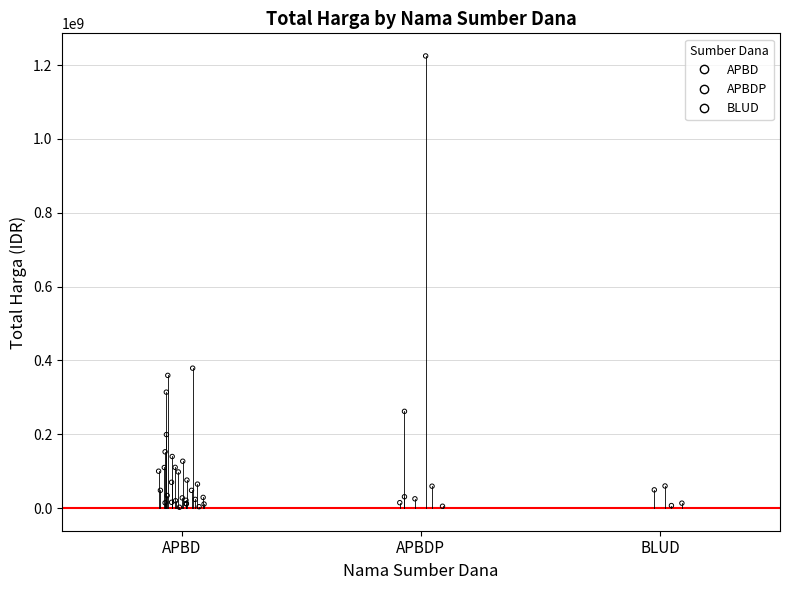

Between APBDP and APBD, which is larger?

APBDP